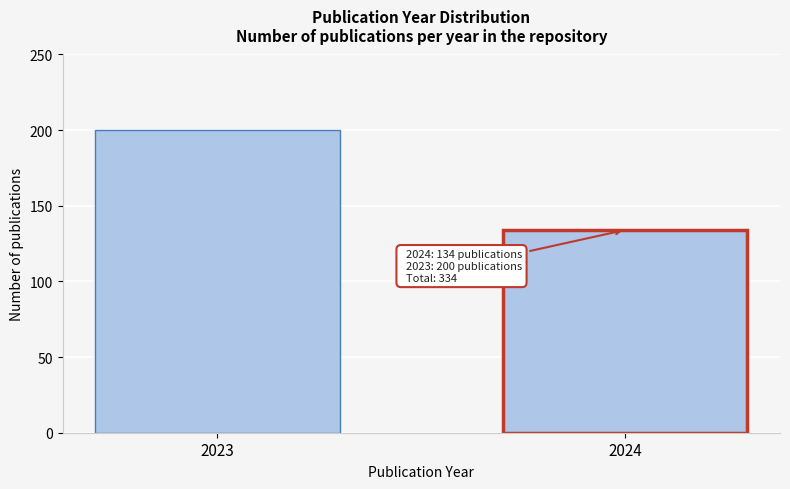

Reading left to right, extract all data points from this chart.

2023=200	2024=134